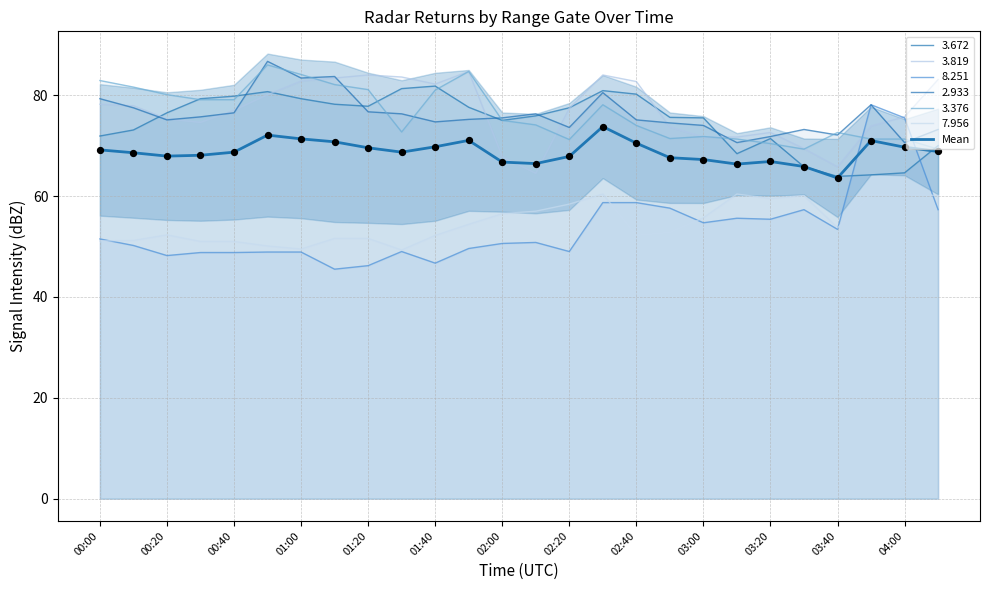

What is the change in value from 03:00 to 16?

+1.8